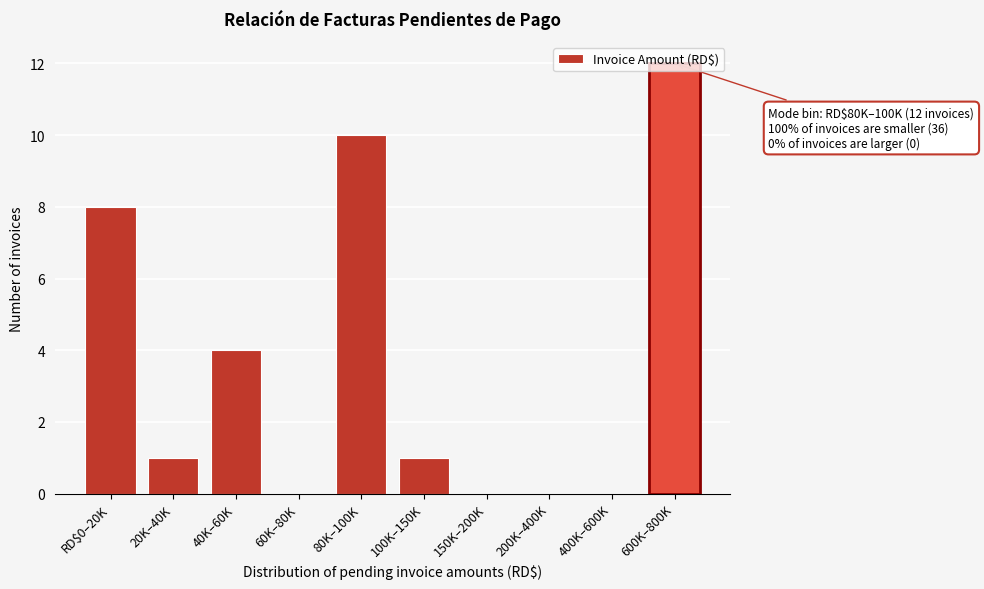

What value does the data have at 80K–100K, to the nearest 5?

10